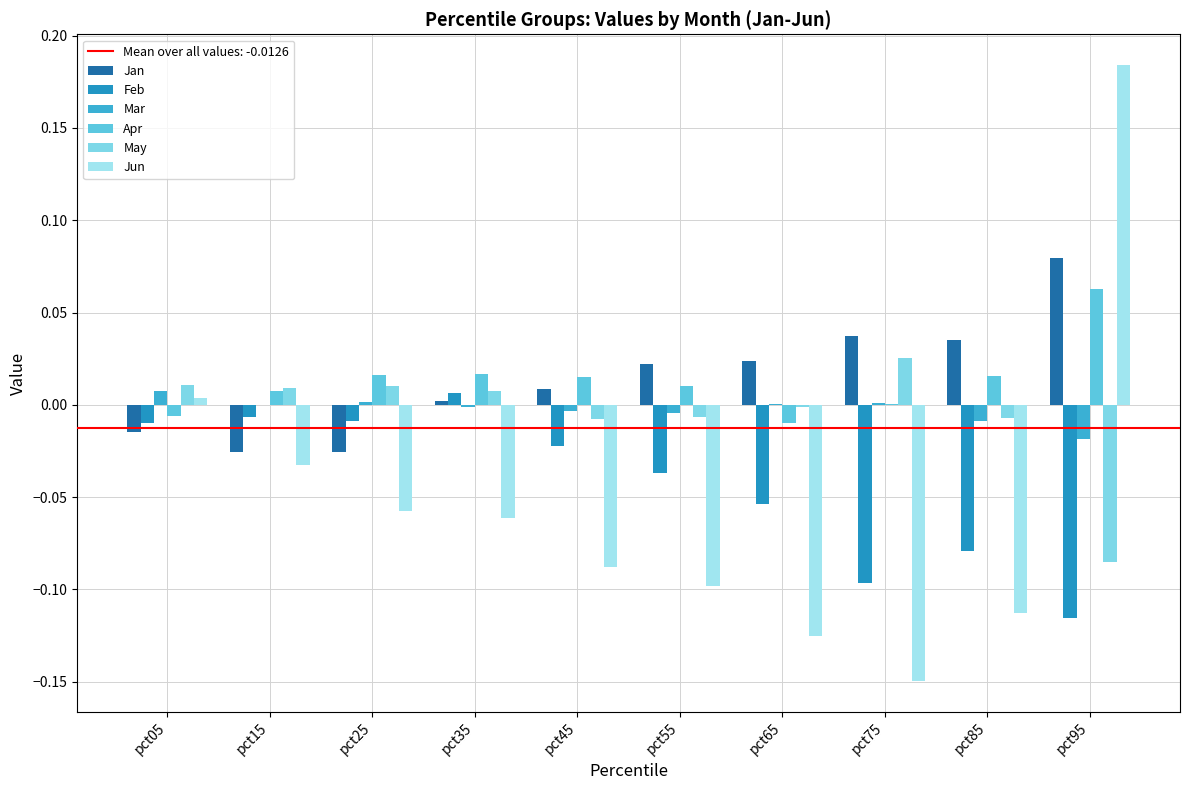

Is it true that Feb equals -0.1 at pct95?

True